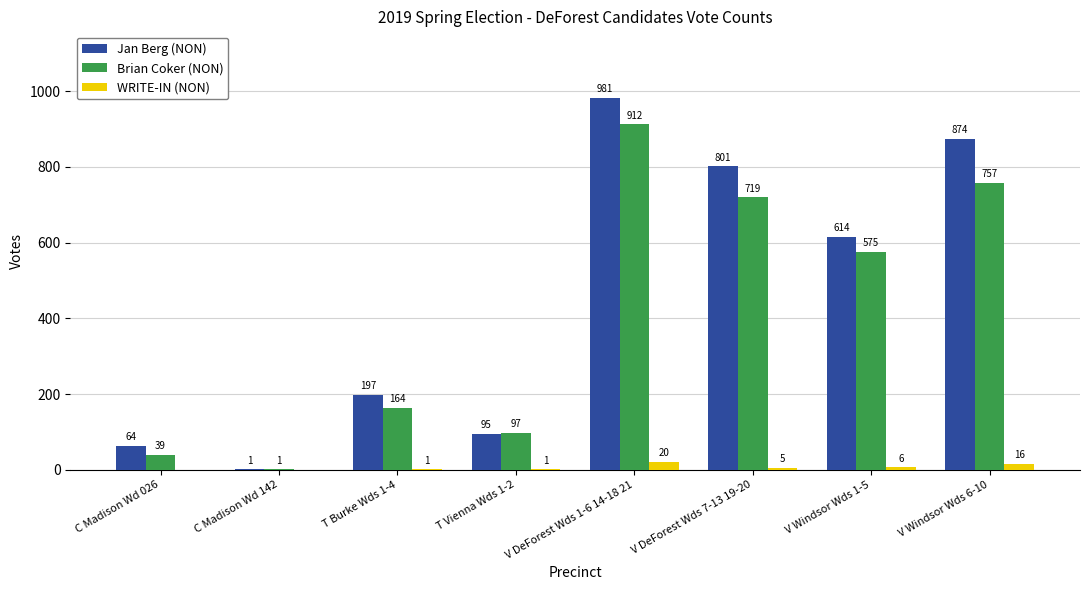

Is it true that Brian Coker (NON) equals 1 at C Madison Wd 142?

True